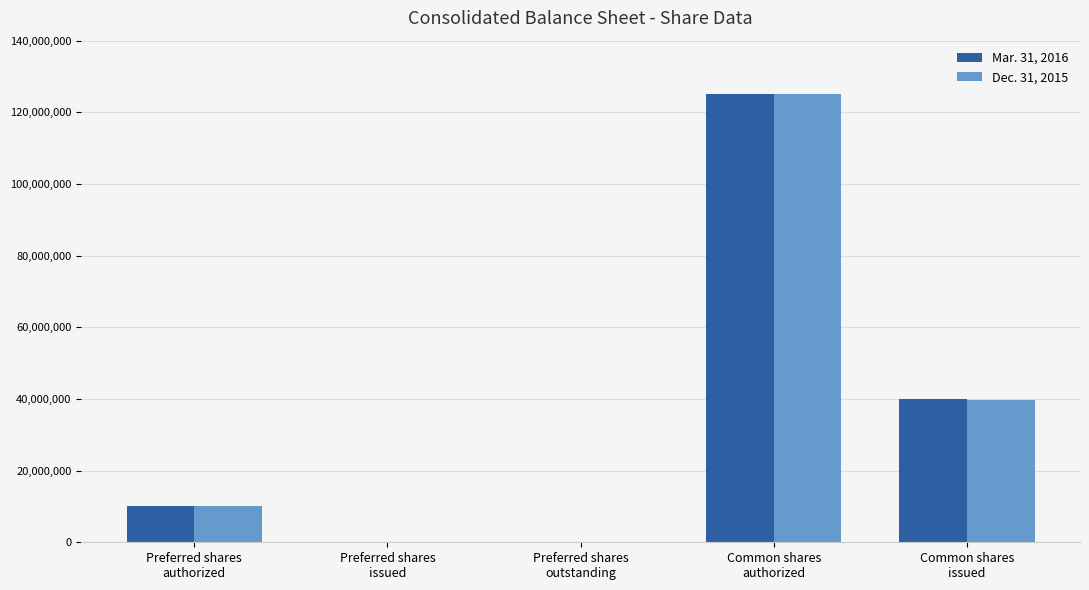

Reading left to right, list all the values displayed in this chart.

Mar. 31, 2016: 10000000	0	0	125000000	39985379
Dec. 31, 2015: 10000000	0	0	125000000	39669094